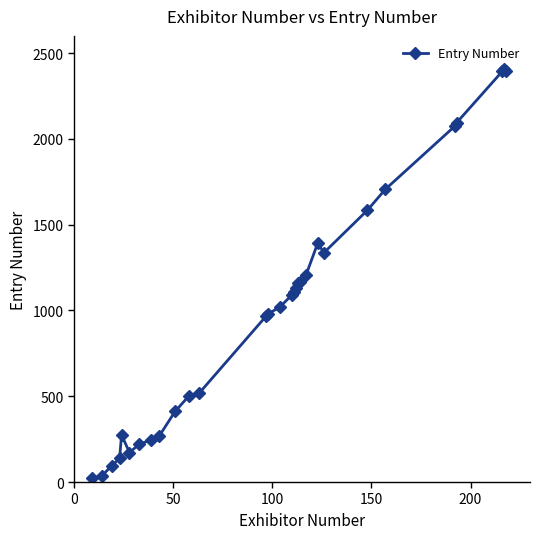

True or false: the data has more than 0 interior local peaks.

True